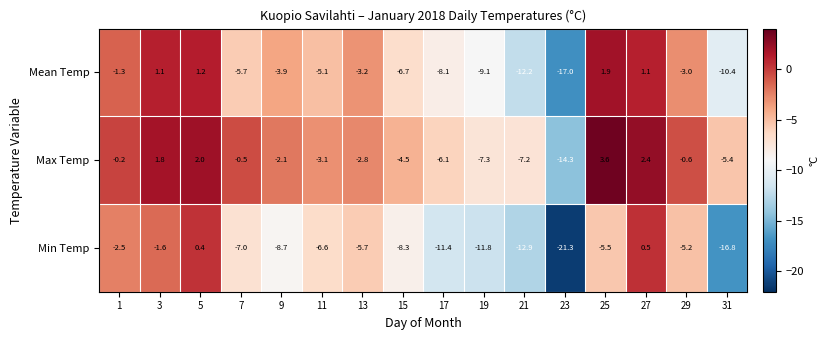

How many categories are shown in the chart?

16